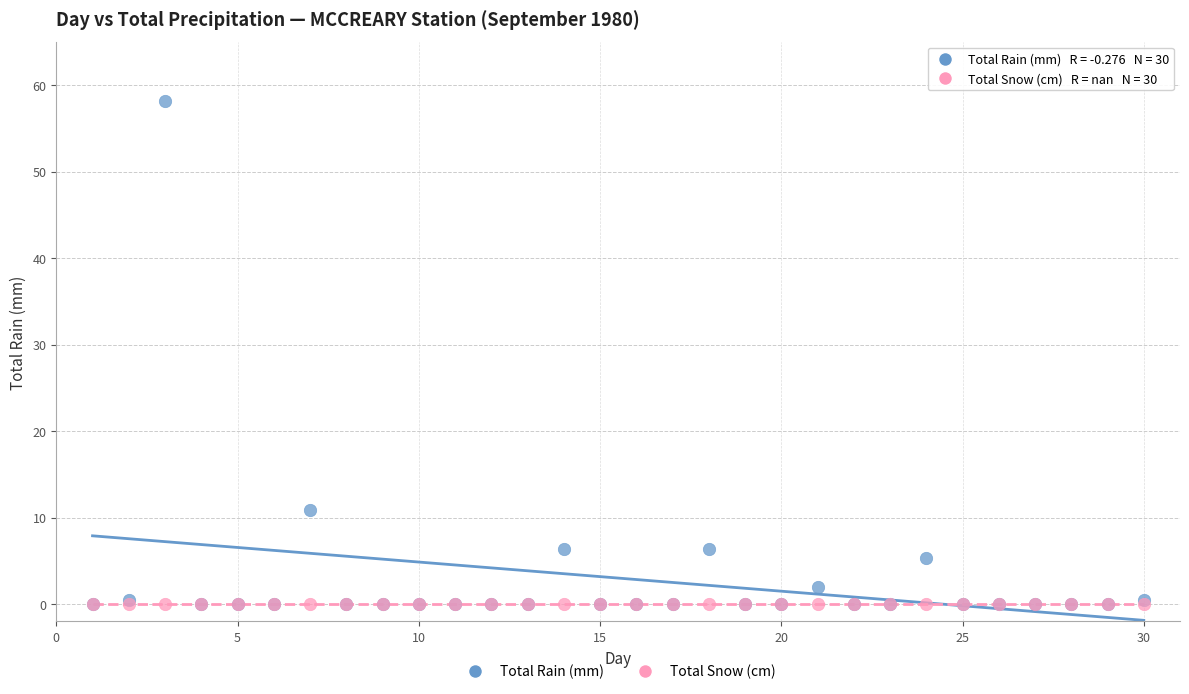

Across all series, what Y value is closest to 29?

10.9